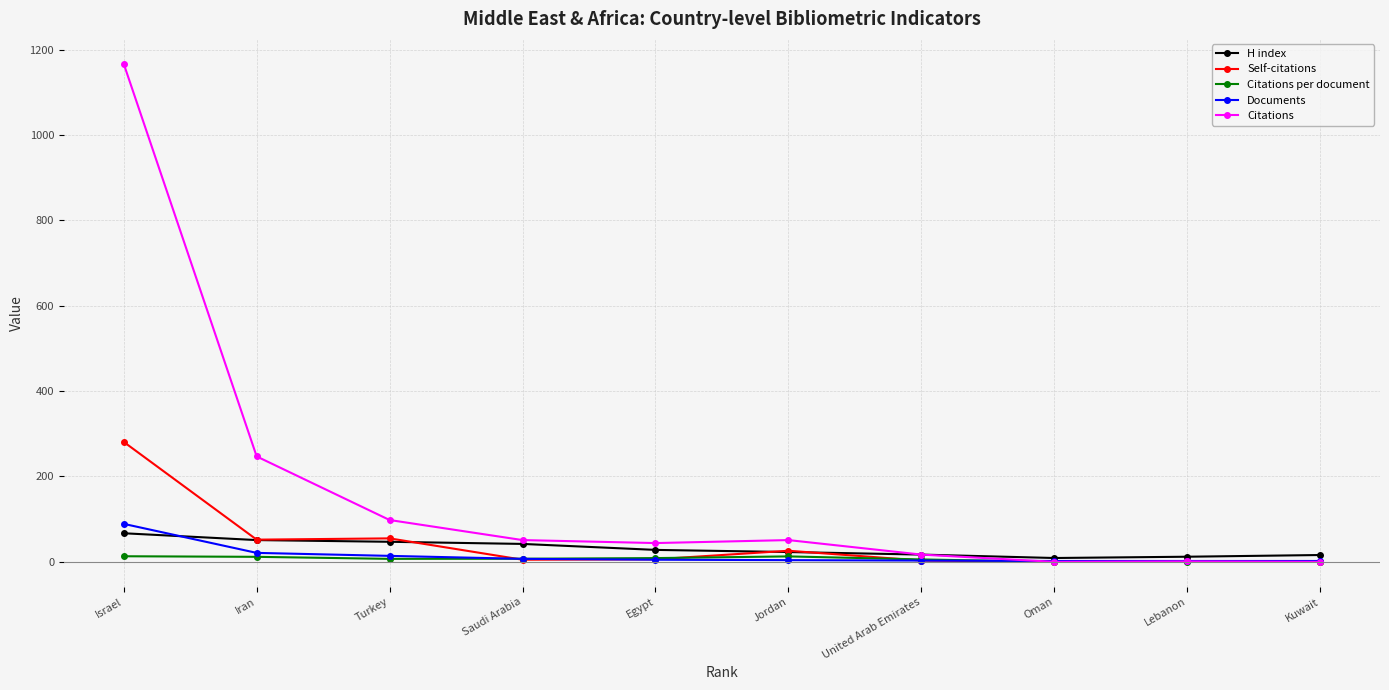

At which label does H index reach its peak?

Israel